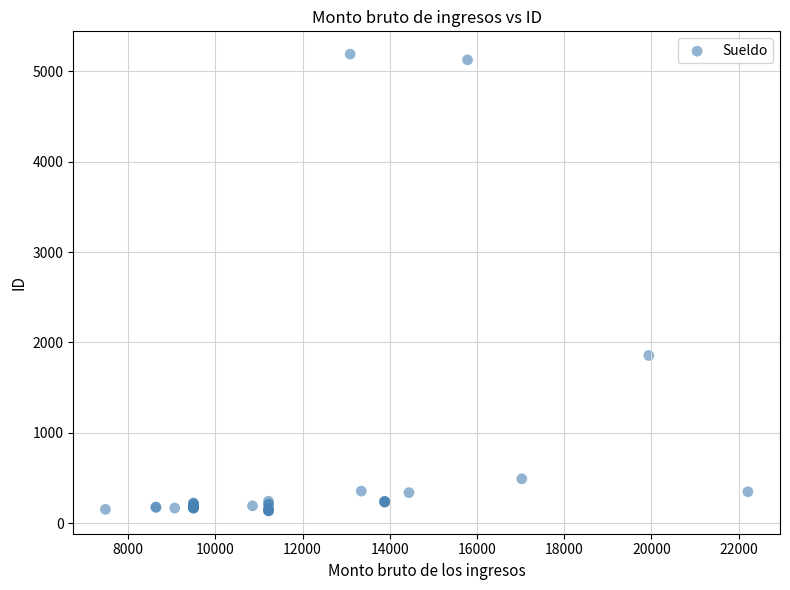

What Y value in the scatter plot is closest to 2662?

1855